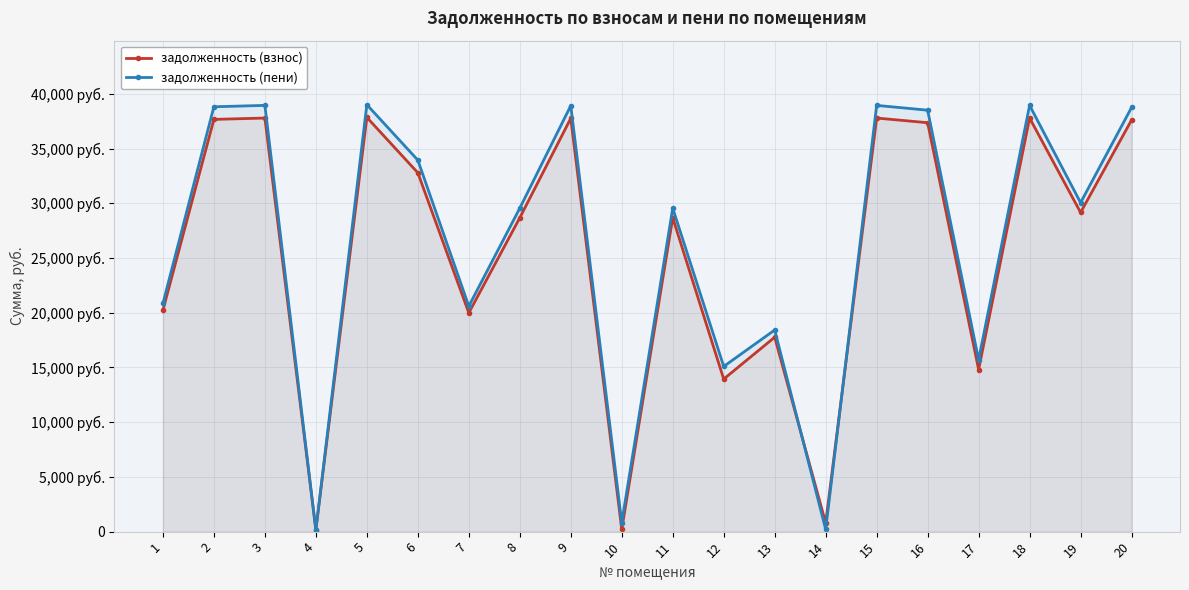

At which category is the sum across all series the highest?

5